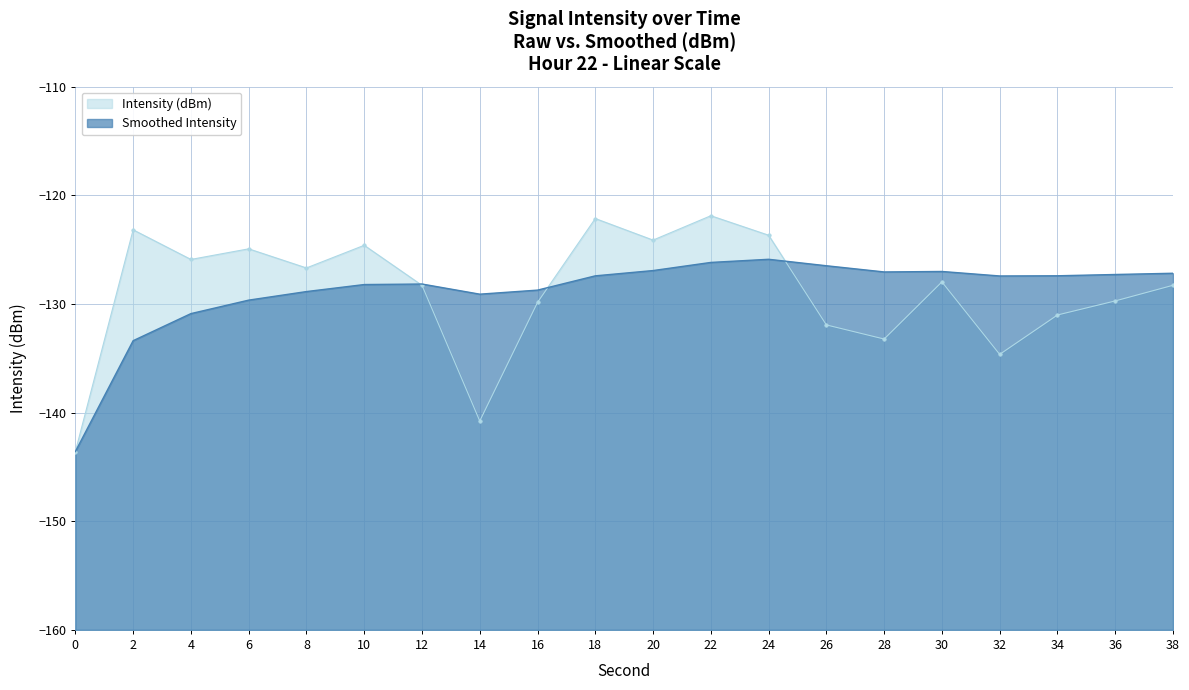

How many lines are shown in the chart?

2